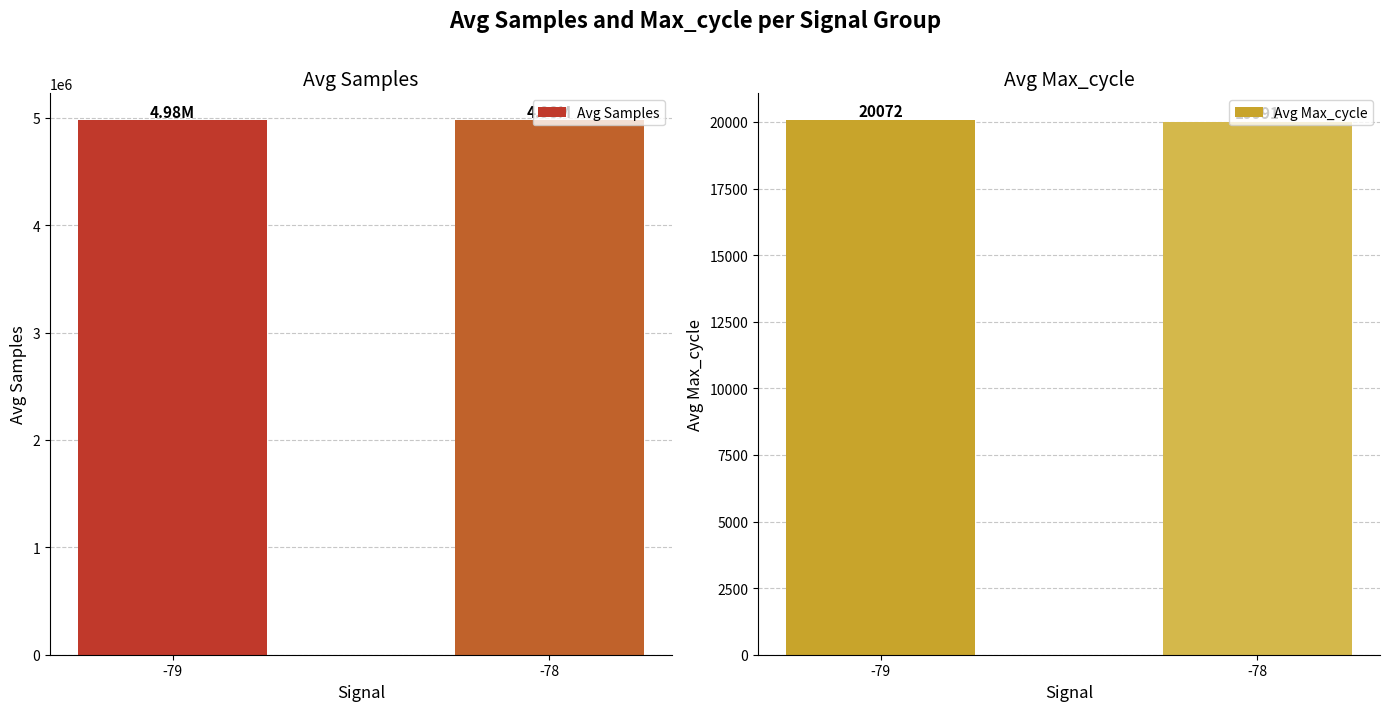

The Avg Max_cycle series shows 32420.2 at -78. True or false?

False